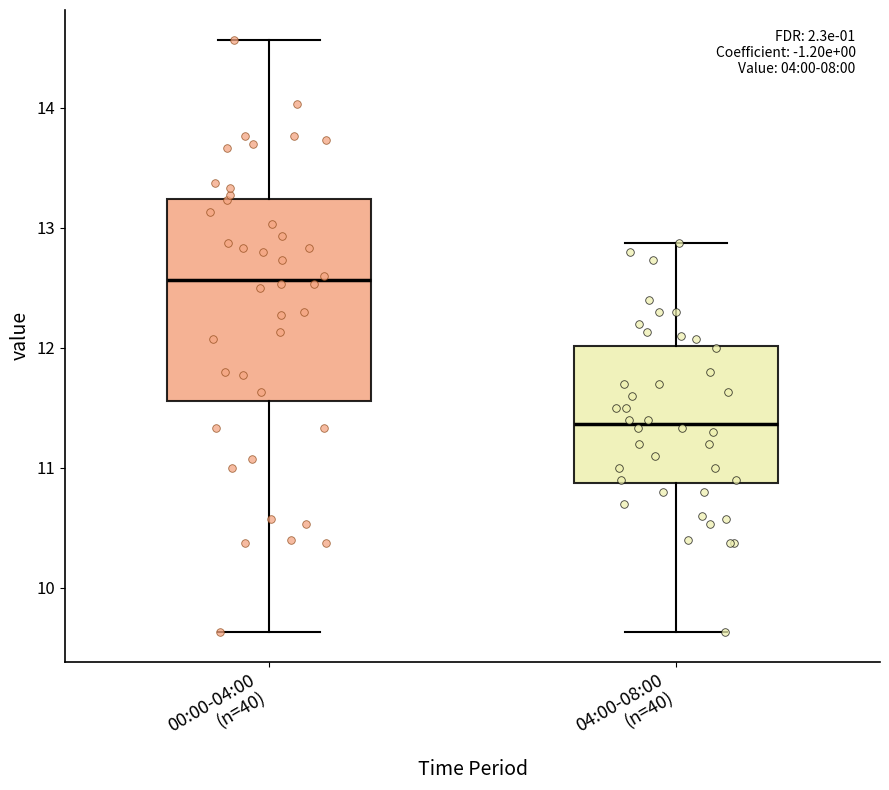

Comparing the boxes themselves (not the whiskers), which one is the tallest?

00:00-04:00 (n=40)